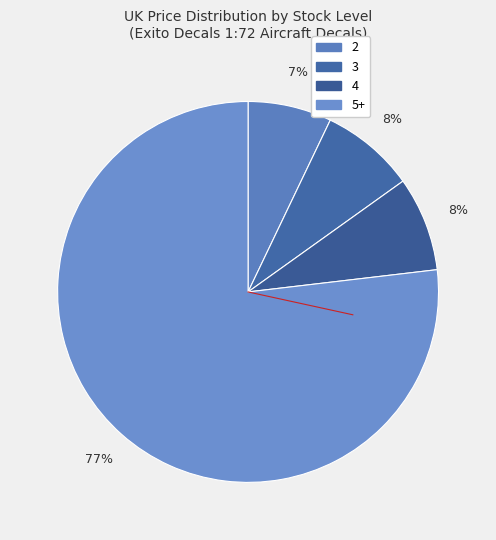

Which category has the smallest portion of the pie?

2